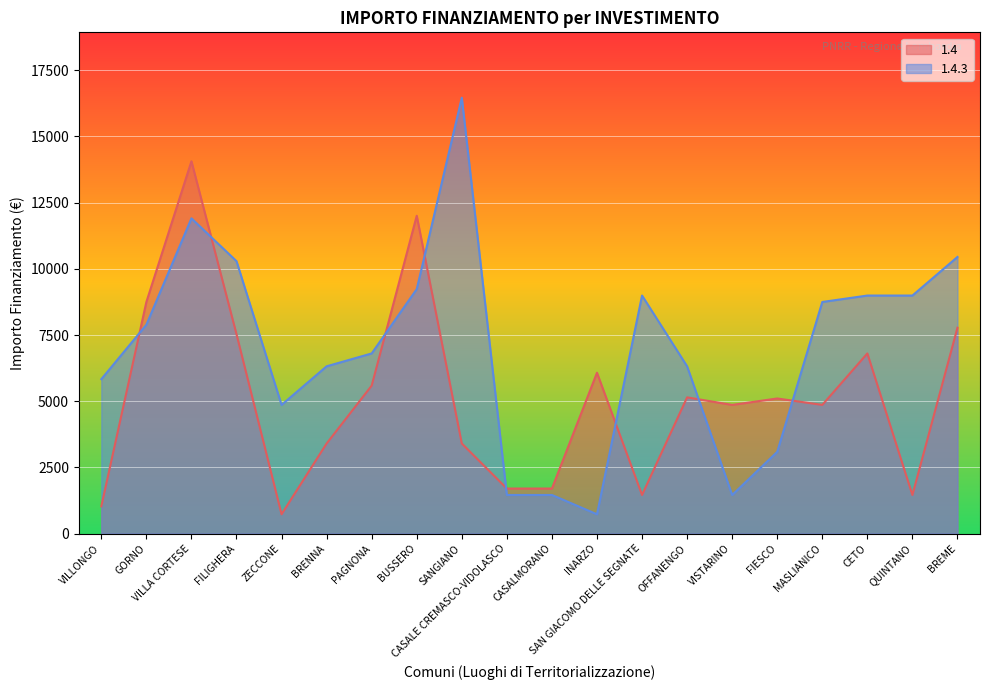

What is the difference between the 1.4 values at CASALMORANO and CETO?

5103